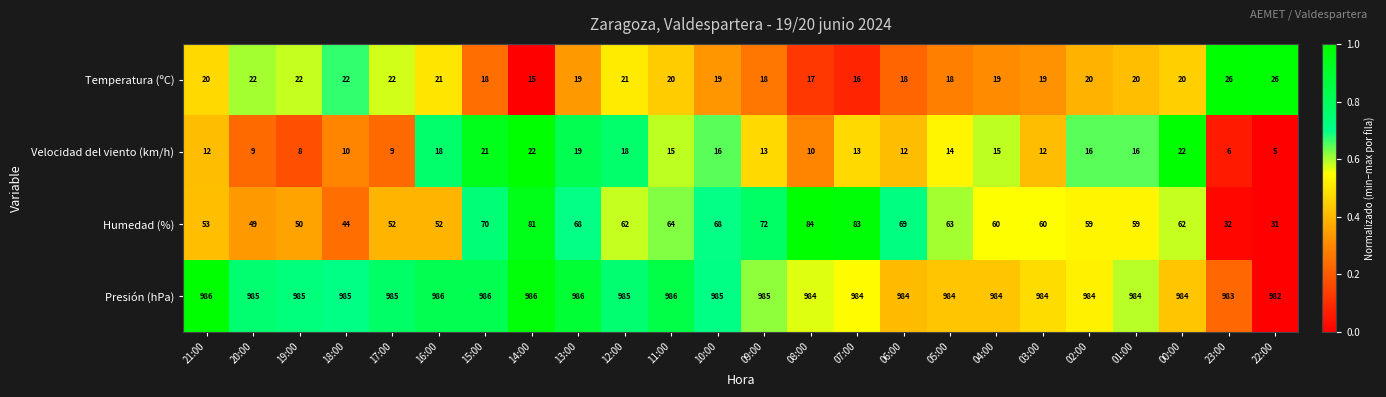

What is the greatest value displayed?

986